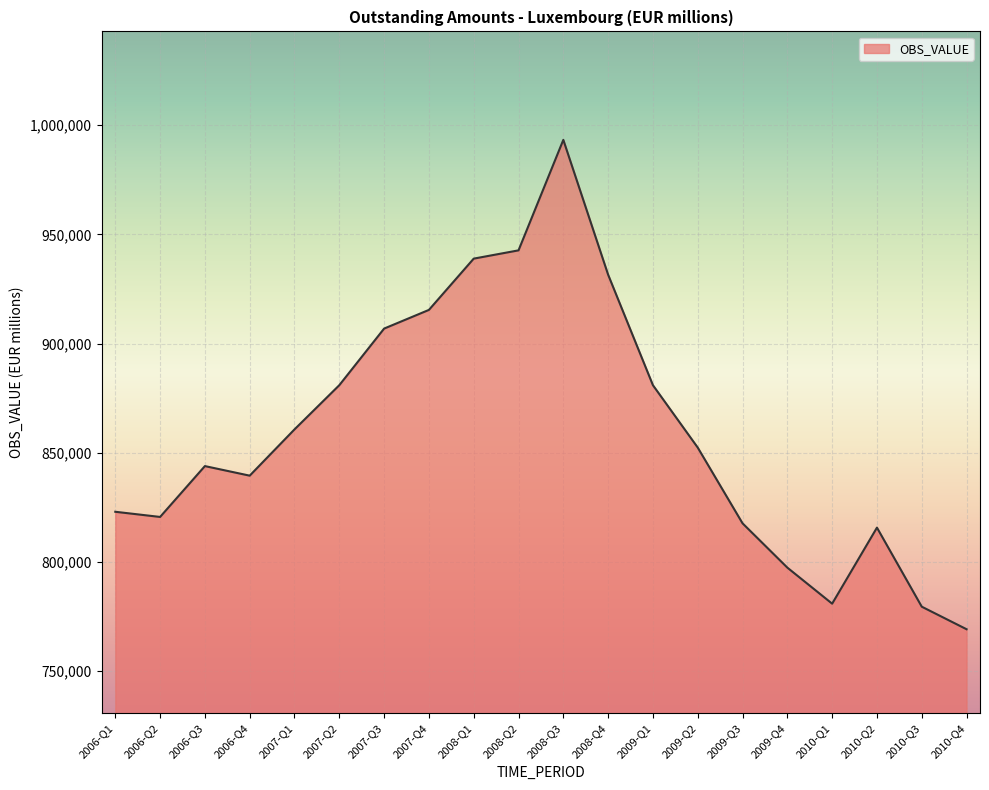

The value at 2007-Q3 is 398972. True or false?

False